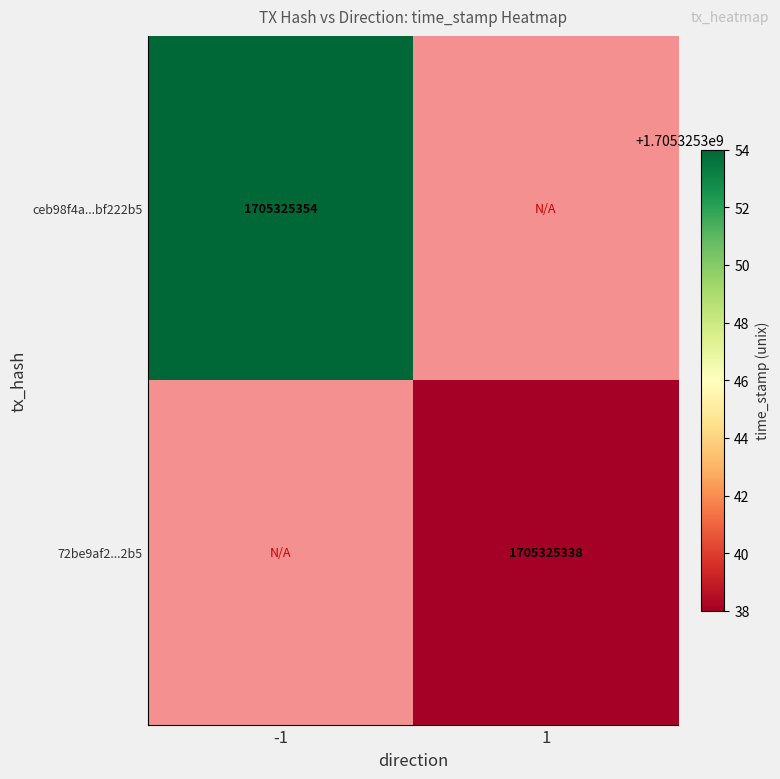

True or false: ceb98f4a...bf222b5 has a value of 434026685 at -1.

False